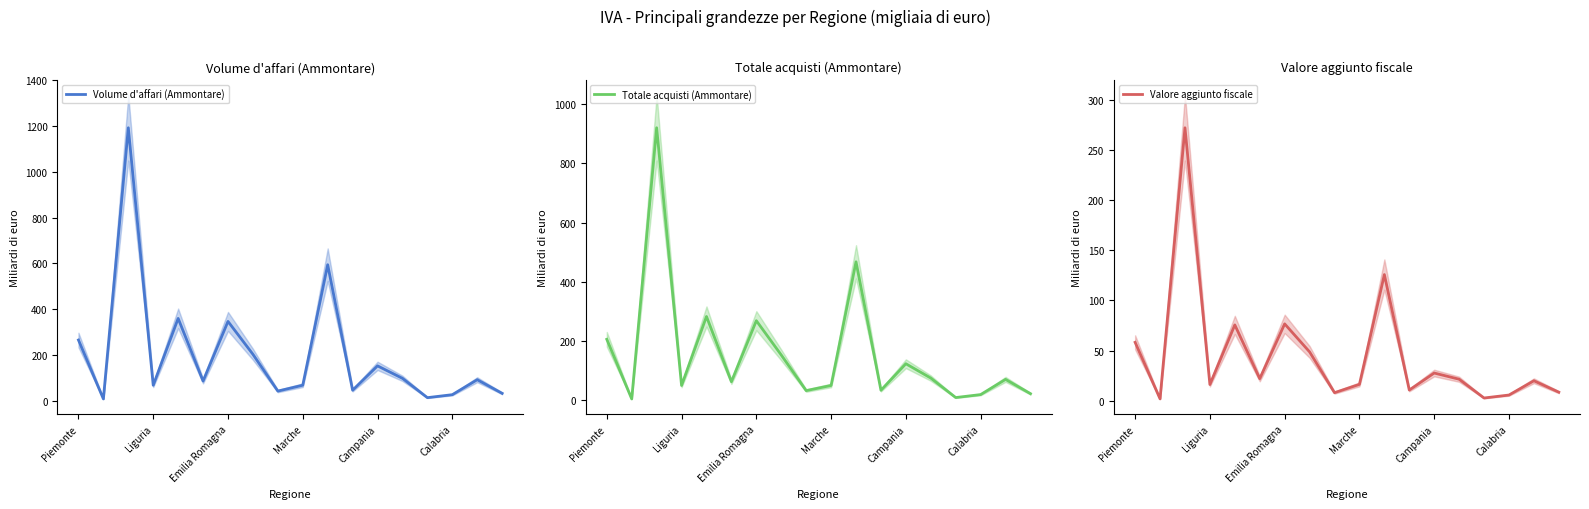

What is the difference between the maximum and minimum values in the Volume d'affari (Ammontare) series?

1185.0